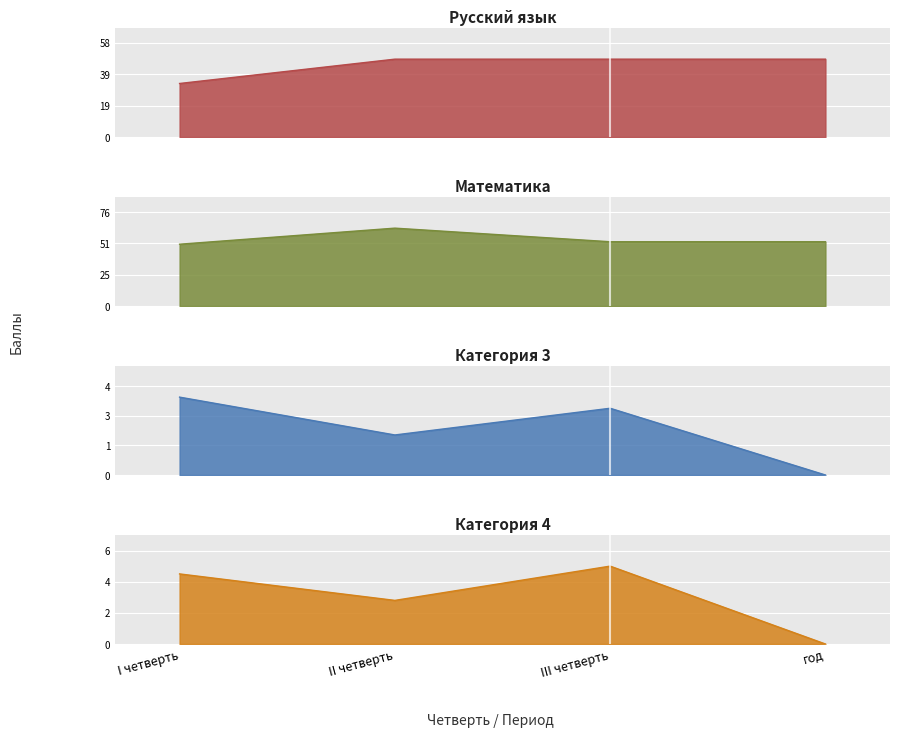

True or false: Категория 3 and Русский язык intersect in this chart.

False